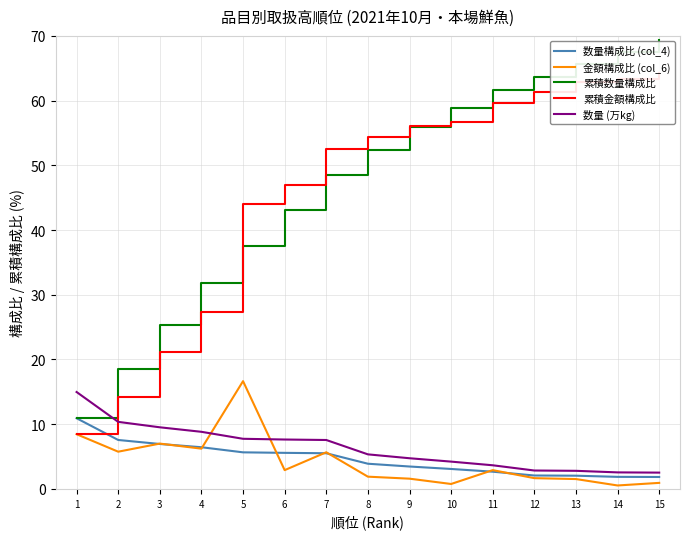

At how many categories does at least one series exceed 7?

15